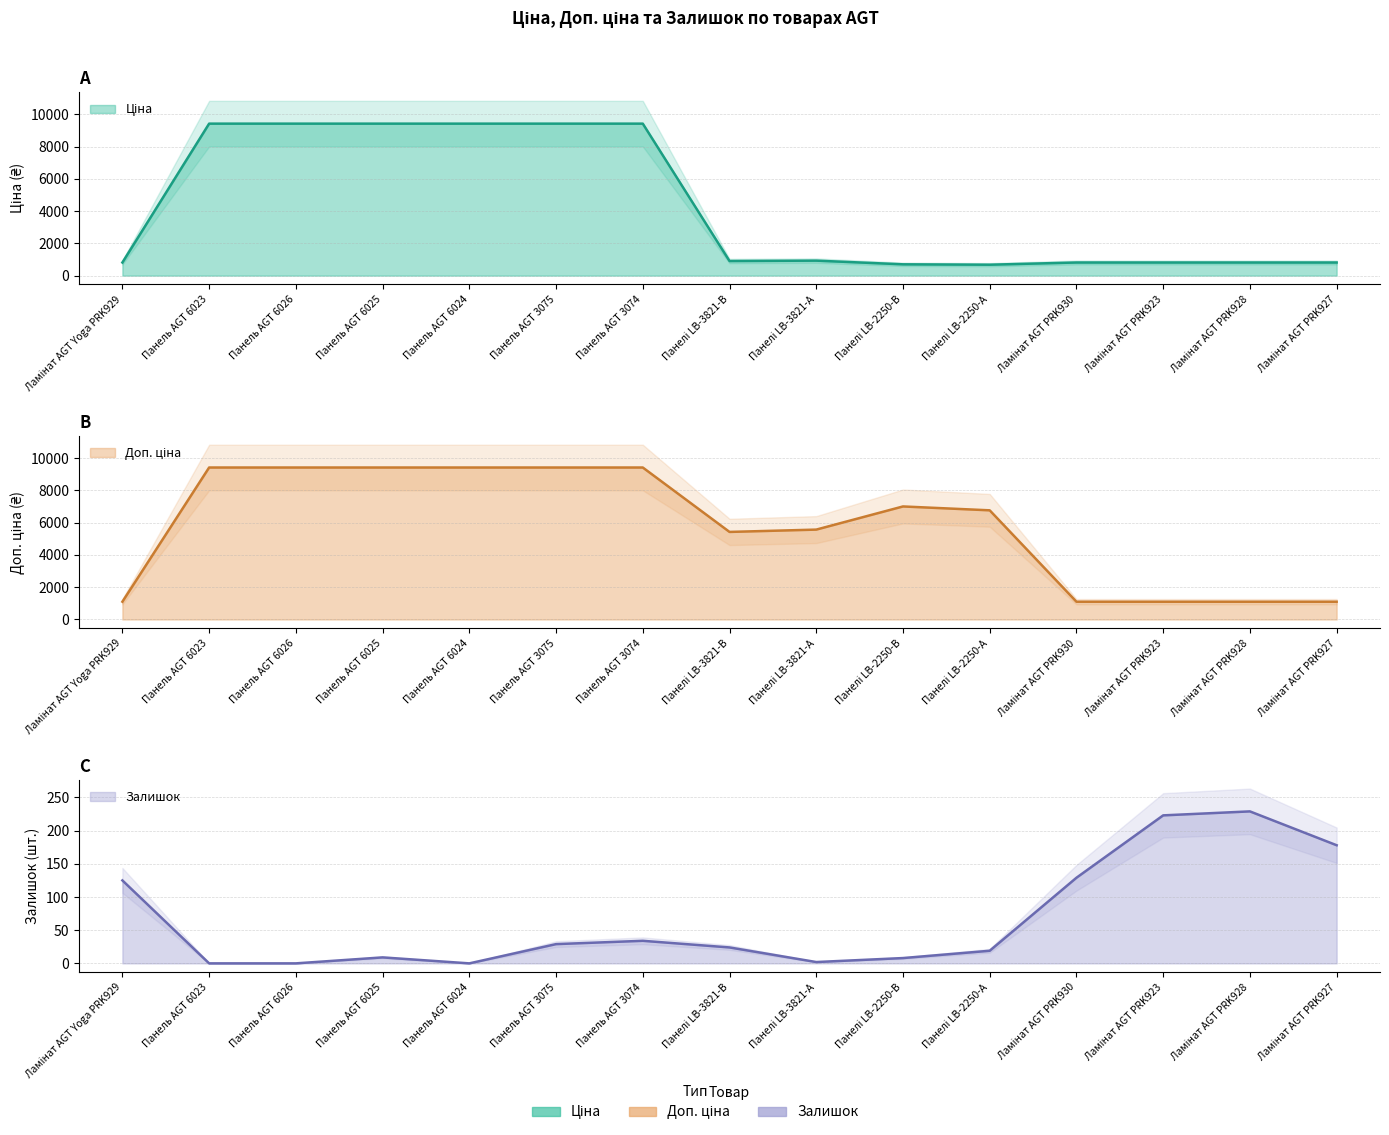

What value does the Ціна series have at Панель AGT 3075?

9416.9